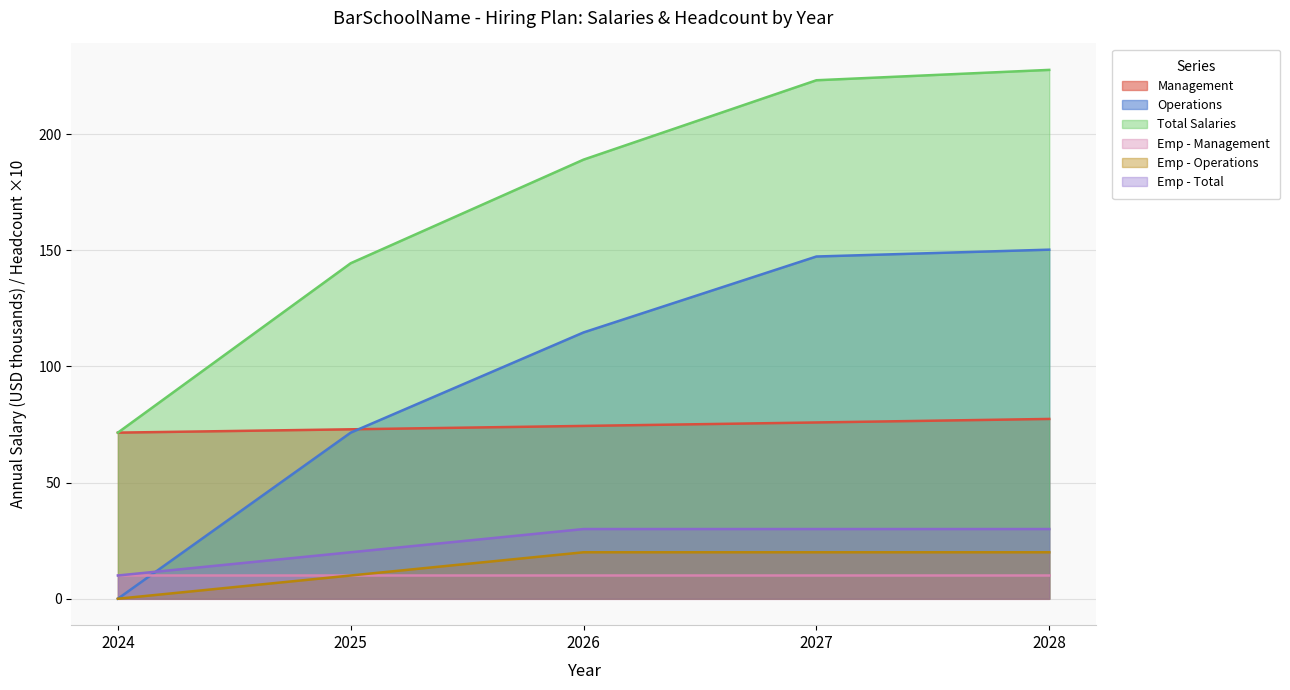

Is the value of Emp - Management at 2025 greater than the value of Management at 2028?

No